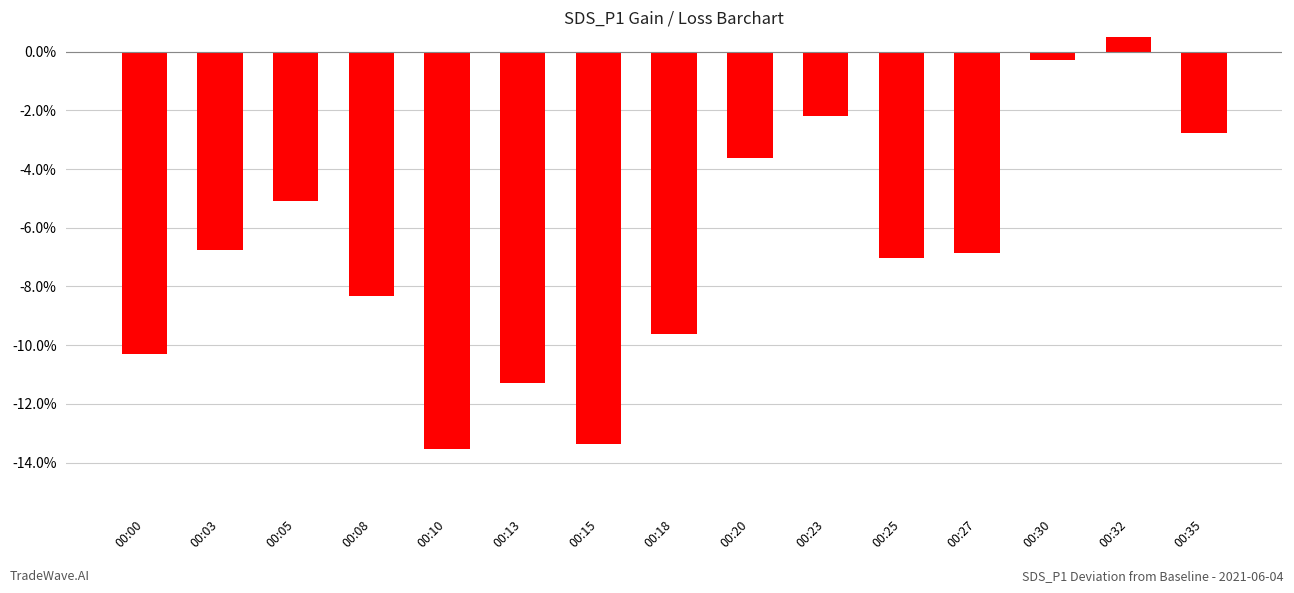

What is the change in value from 00:03 to 00:10?

-0.1